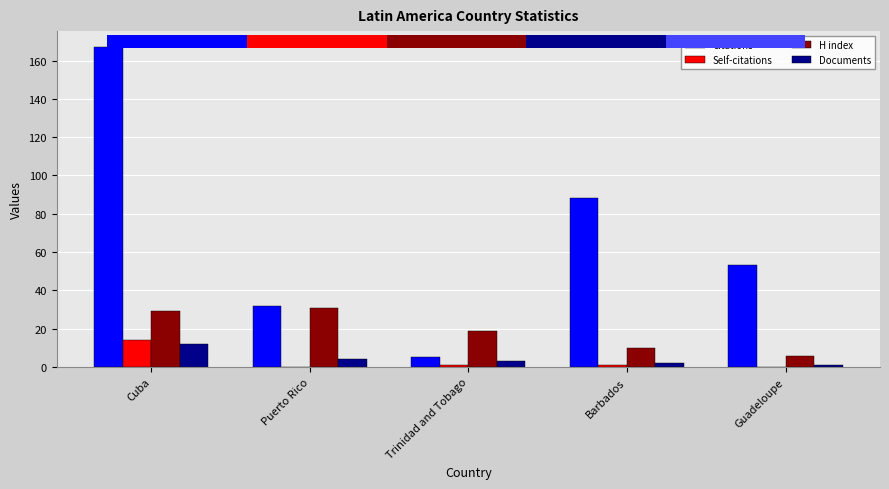

What is the difference between the highest and lowest values at Cuba?

155